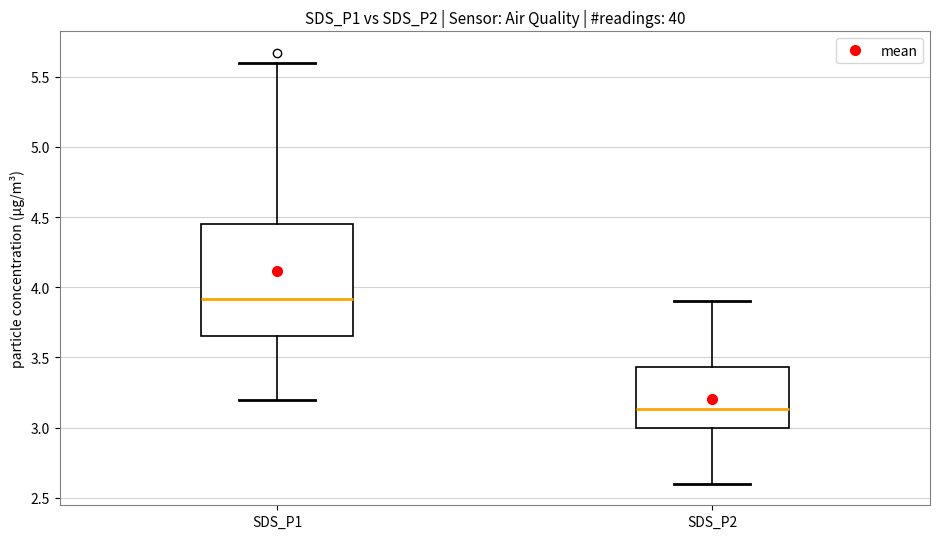

Reading left to right, transcribe this box plot: for each box, give where its median line is, the range the box spans, and where its two whiskers end, as read against the y-axis. The values are not printed on the chart, so give them approximately, as read against the axis.

SDS_P1: median 3.90, box 3.65 to 4.45, whiskers 3.20 to 5.60
SDS_P2: median 3.15, box 3.00 to 3.45, whiskers 2.60 to 3.90